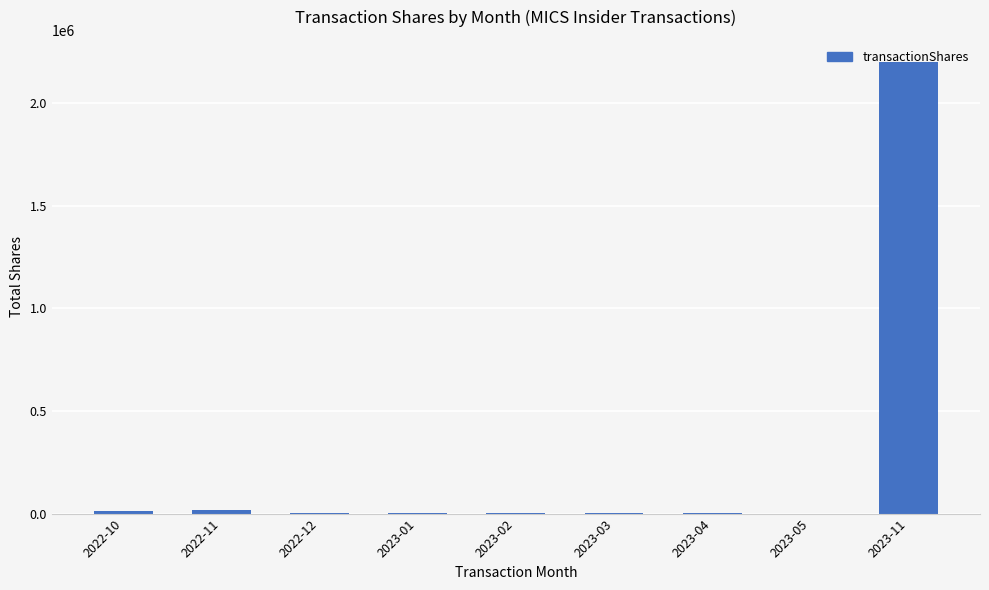

Which category has the highest value across all series?

2023-11